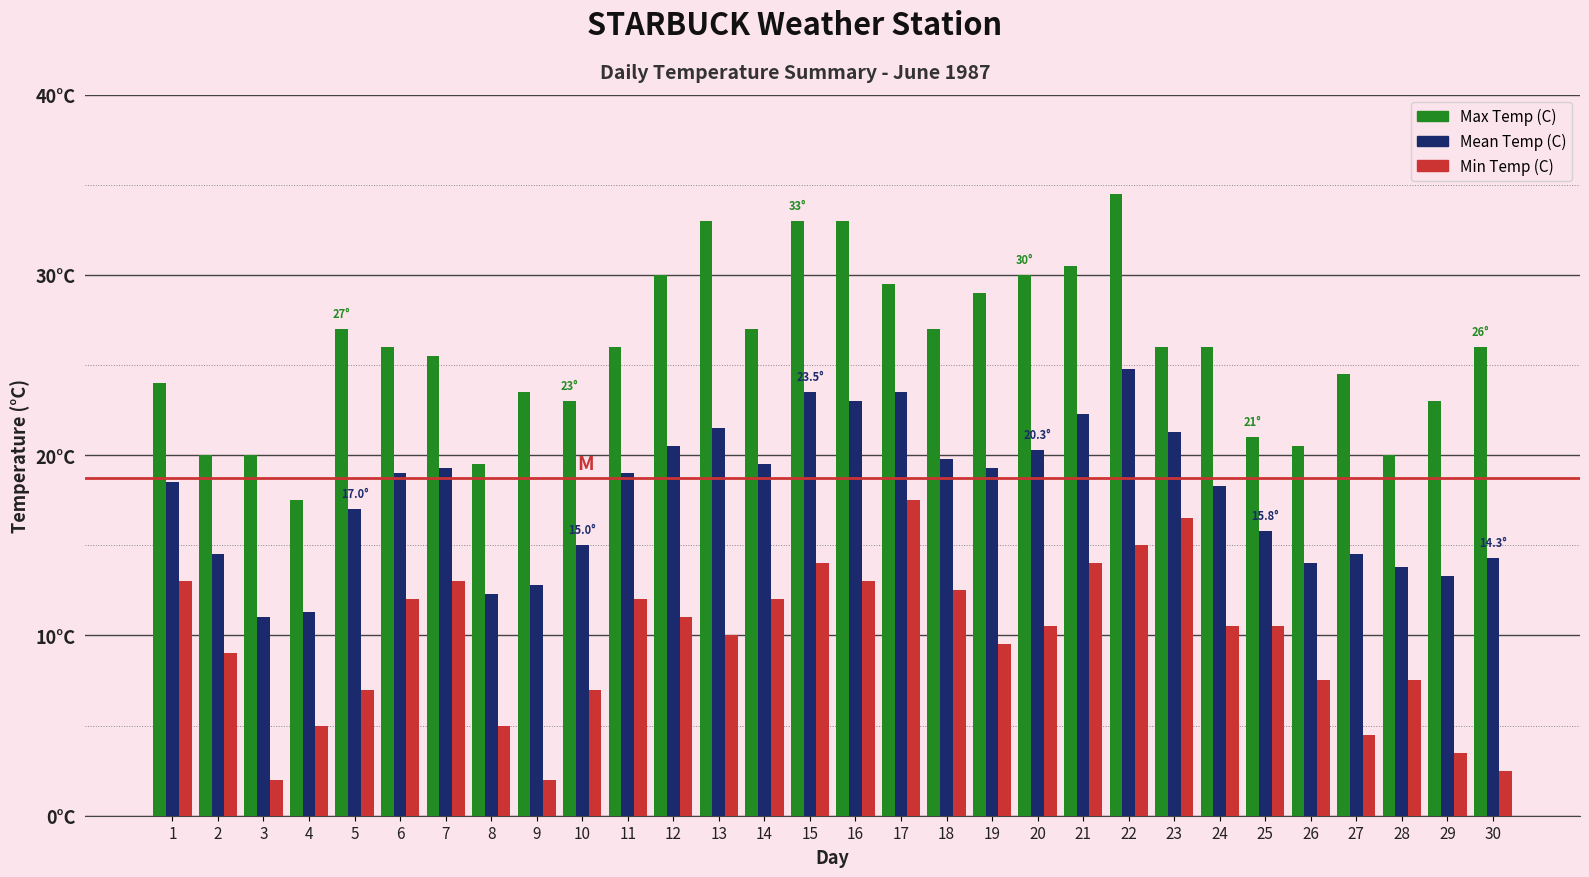

Does the chart contain any negative values?

No